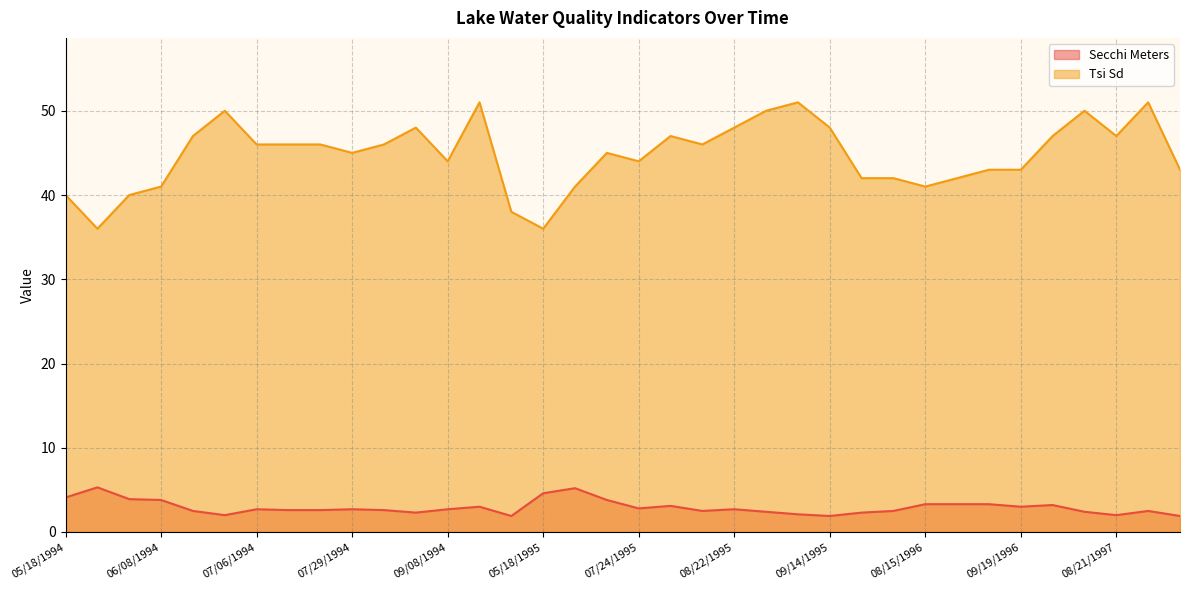

True or false: Secchi Meters and Tsi Sd intersect in this chart.

False